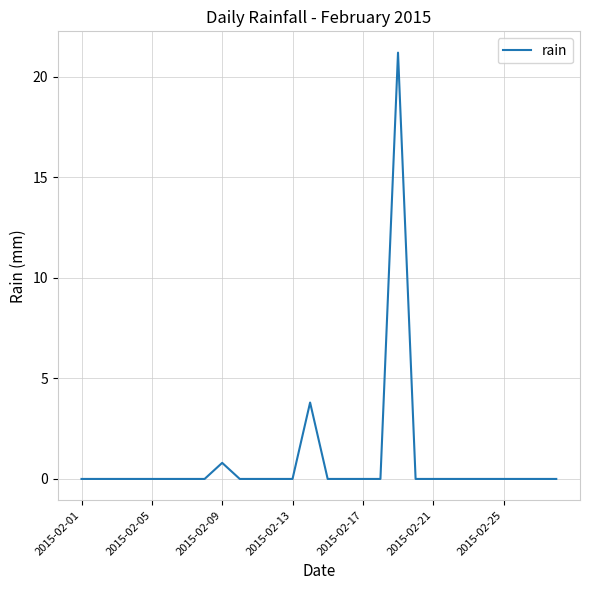

What is the difference between the maximum and minimum values?

21.2